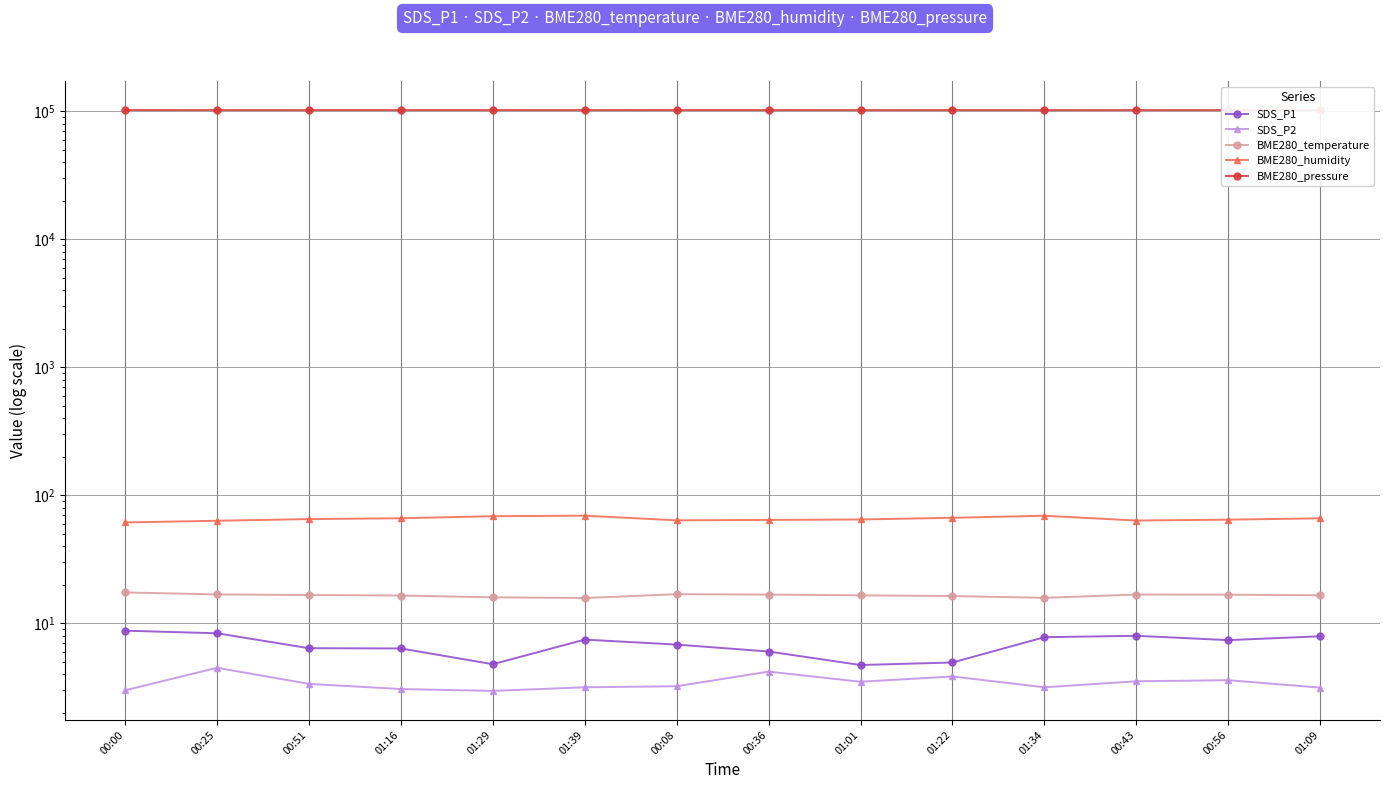

What is the greatest value displayed?

102039.2